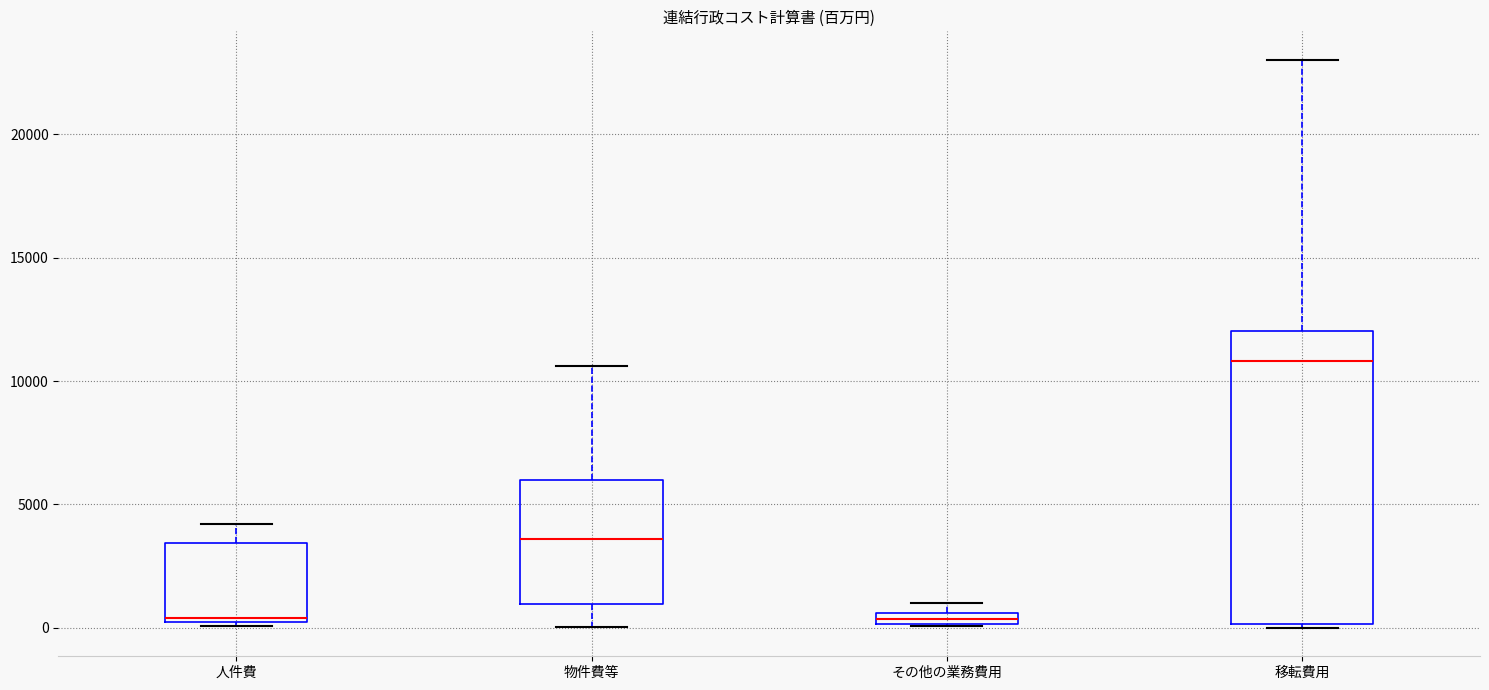

Where is the upper edge of the box for 人件費 on the y-axis? The values are not printed on the chart, so give them approximately, as read against the axis.

3500